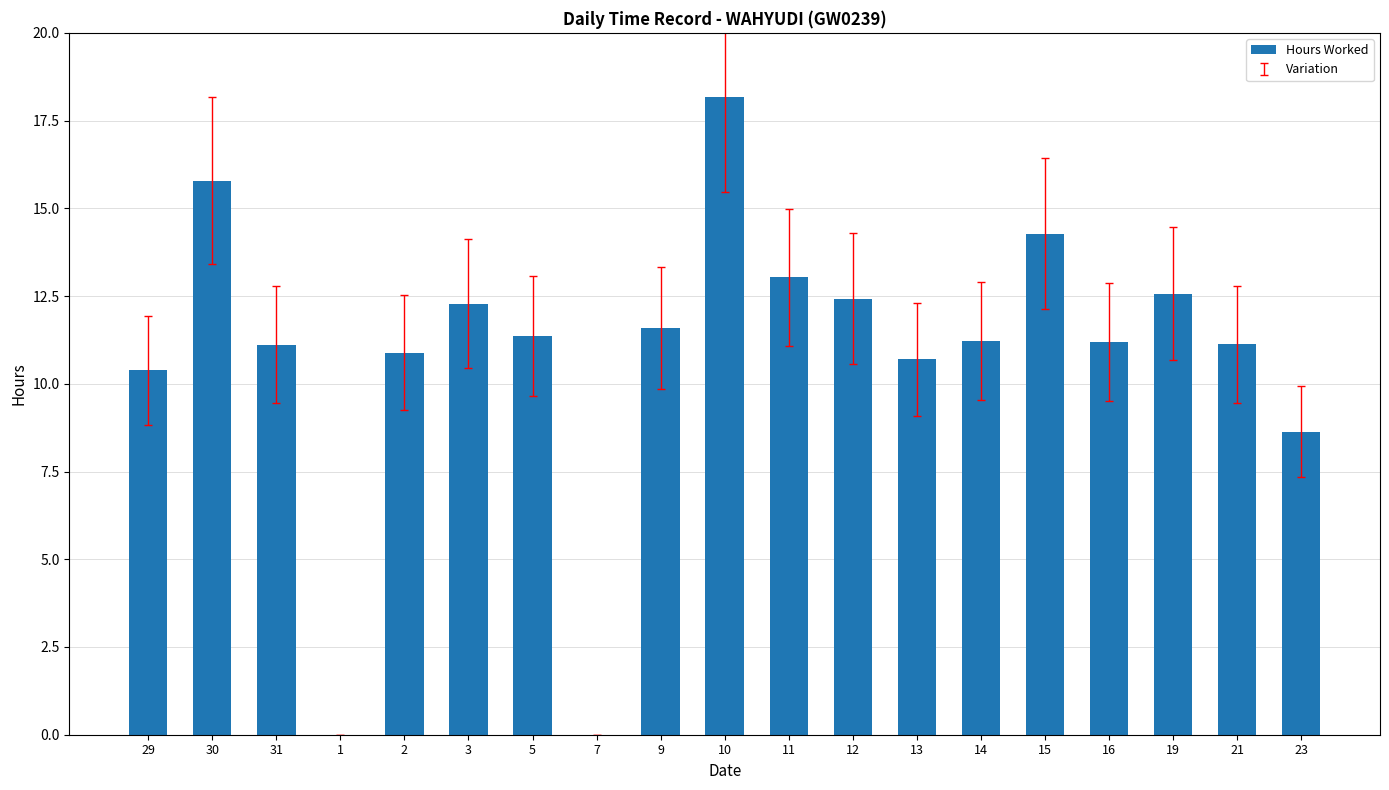

Is it true that the value at 14 is 19.0?

False